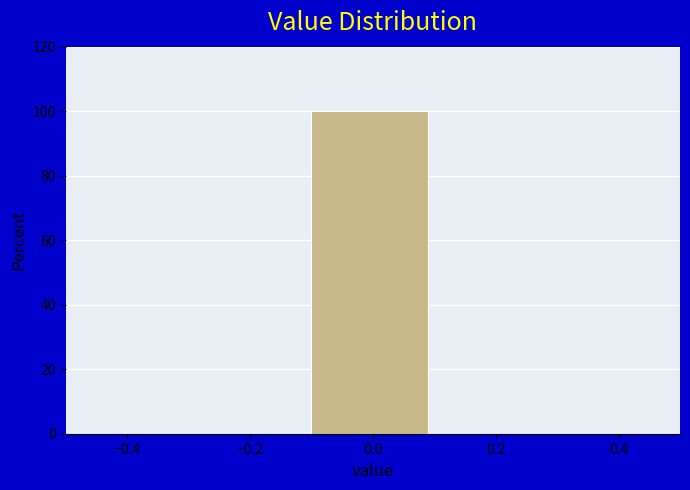

Reading left to right, list every bar in this chart as the range it spans on the x-axis followed by its height. The values are not printed on the chart, so give them approximately, as read against the axis.

-0.5 to -0.3: 0
-0.3 to -0.1: 0
-0.1 to 0.1: 100
0.1 to 0.3: 0
0.3 to 0.5: 0